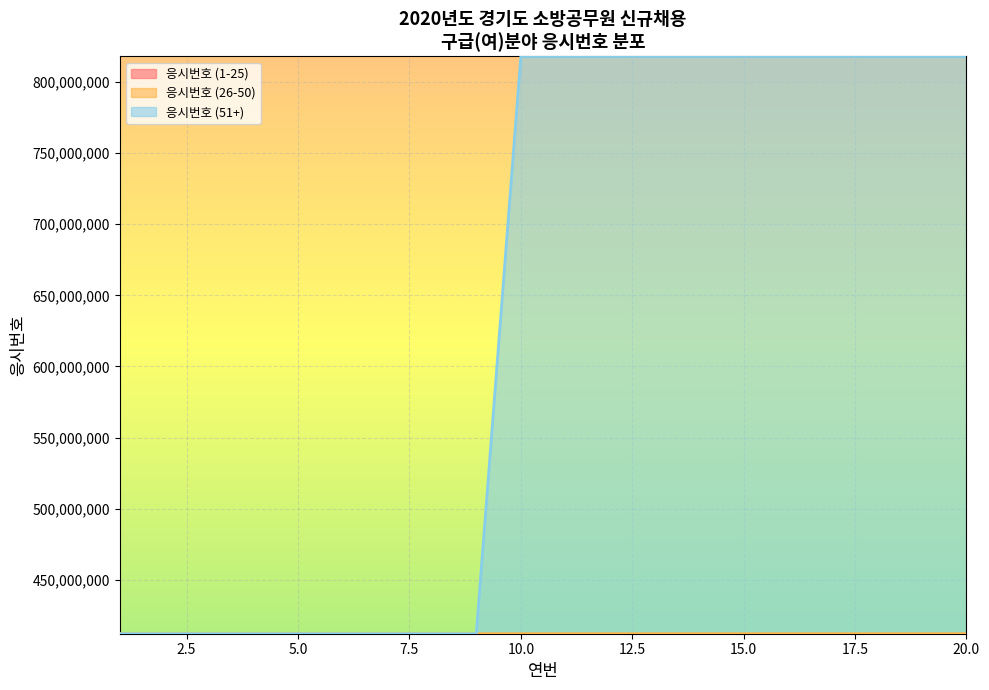

At which label does 응시번호 (26-50) reach its peak?

20